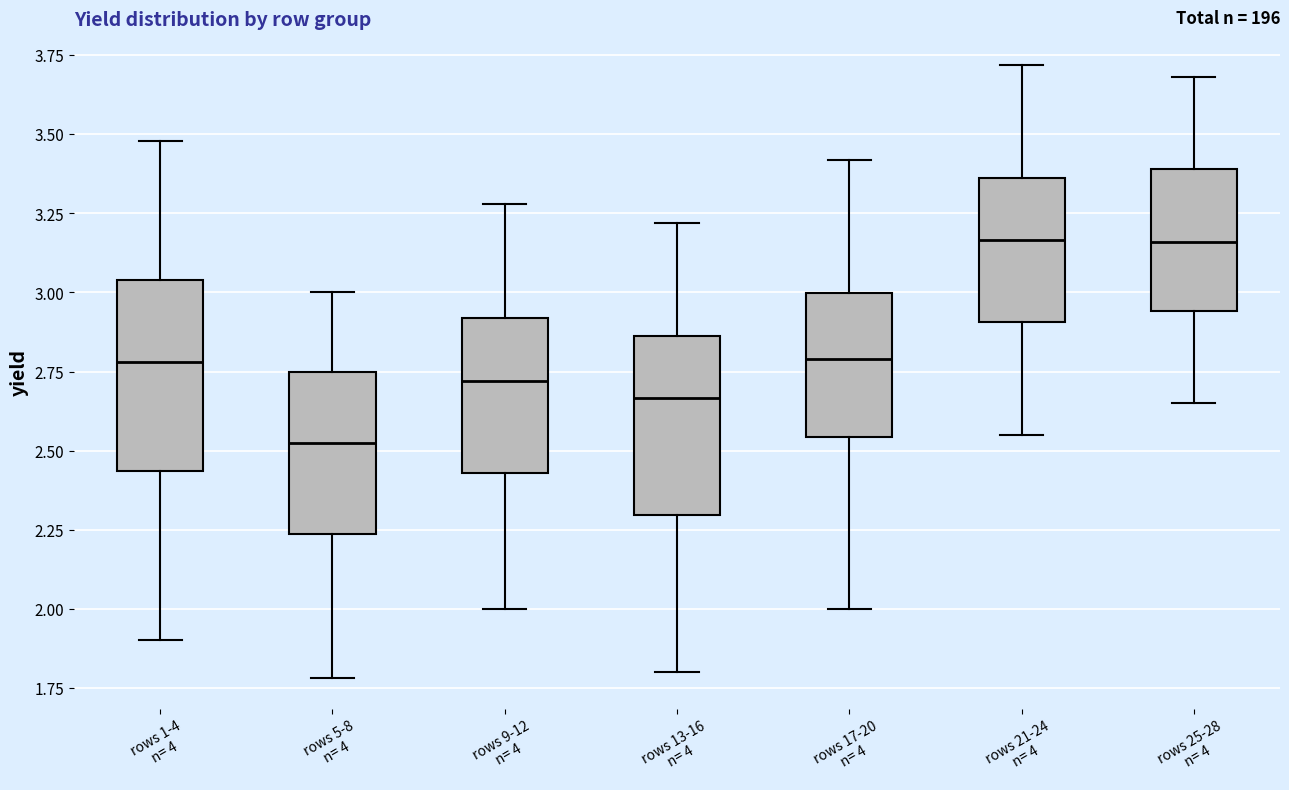

Where does the median line of the box for rows 17-20 n= 4 sit on the y-axis? The values are not printed on the chart, so give them approximately, as read against the axis.

2.80